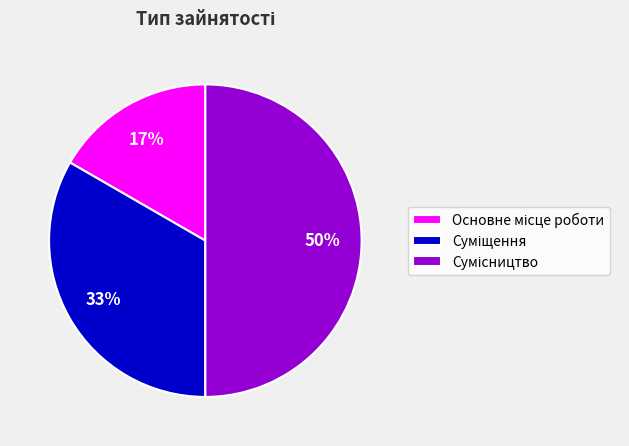

How many slices are in this pie chart?

3